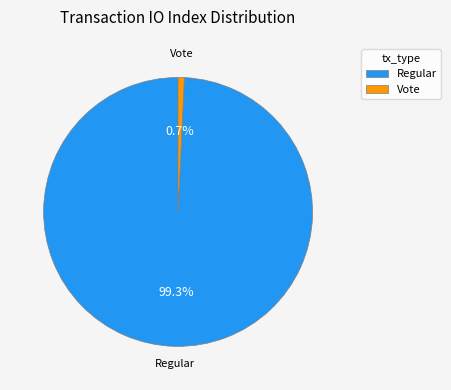

Which slice represents more than half of the pie?

Regular